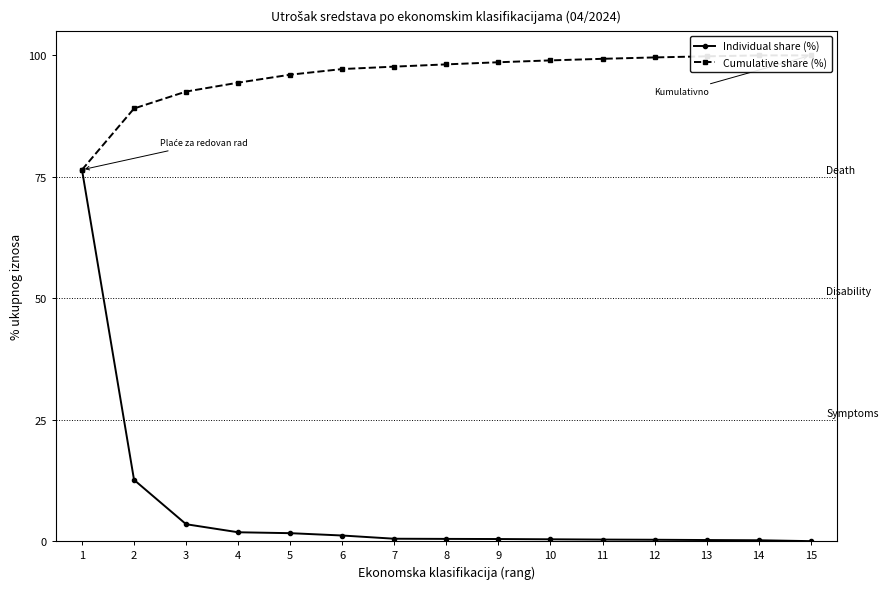

Reading left to right, what are all the values shown in this chart?

Individual share (%): 76.5	12.6	3.5	1.8	1.6	1.2	0.5	0.5	0.4	0.4	0.3	0.3	0.2	0.2	0.0
Cumulative share (%): 76.5	89.1	92.6	94.4	96.0	97.2	97.7	98.2	98.6	99.0	99.3	99.6	99.8	100.0	100.0